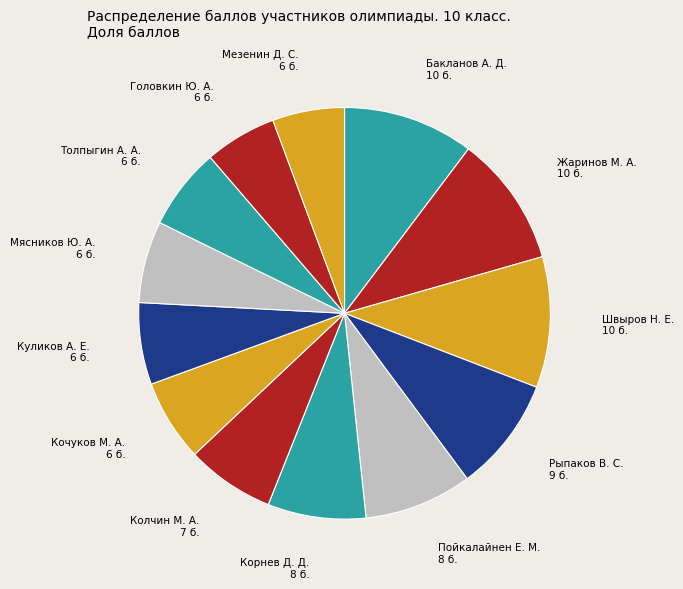

Does any single category account for the majority?

No